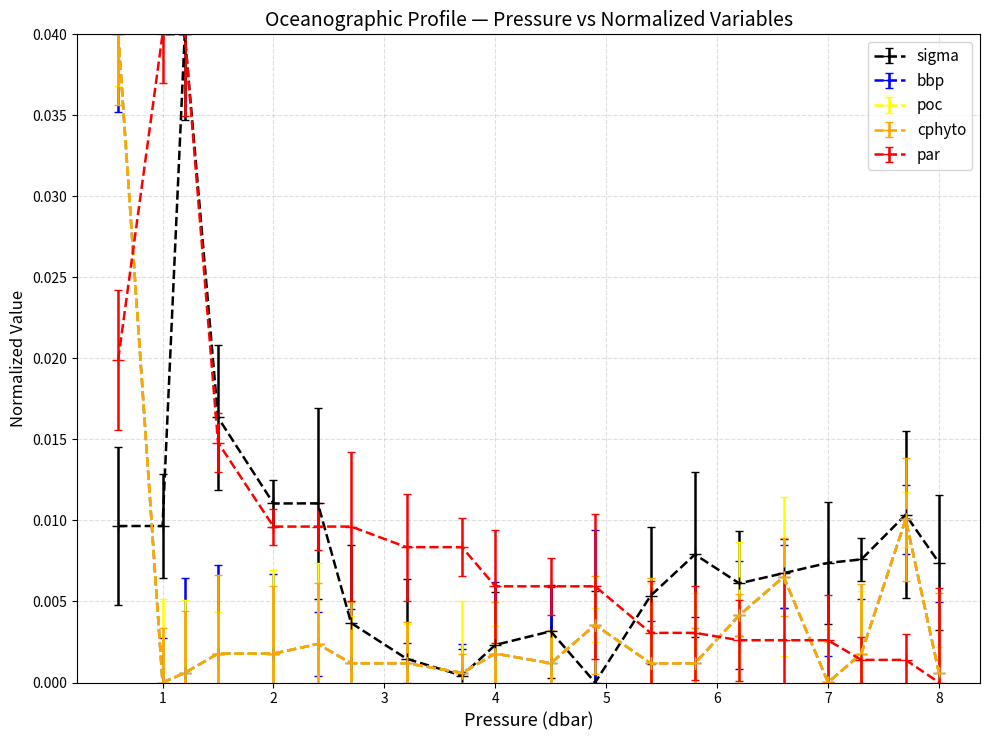

Does the chart have visible grid lines?

Yes